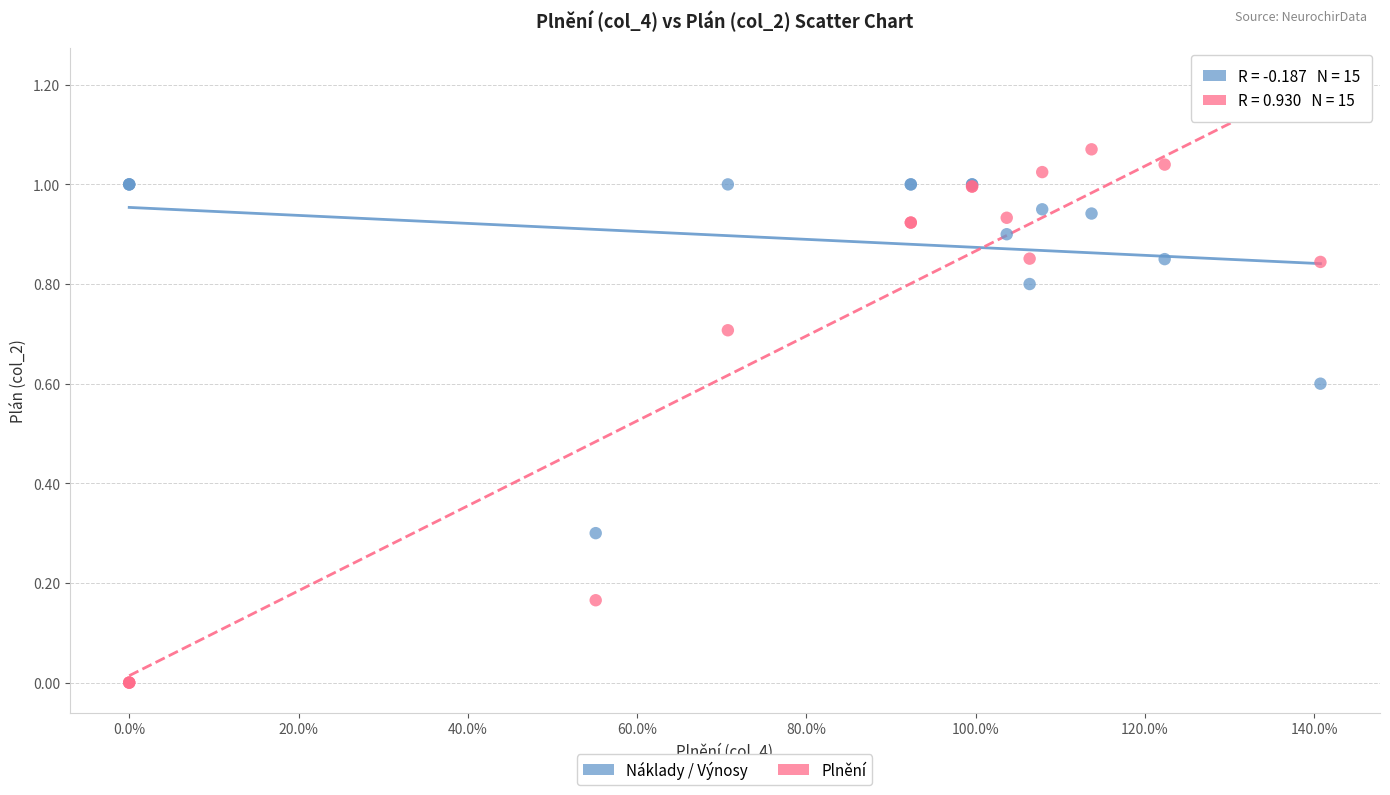

Which series contains the highest Y value?

Plnění